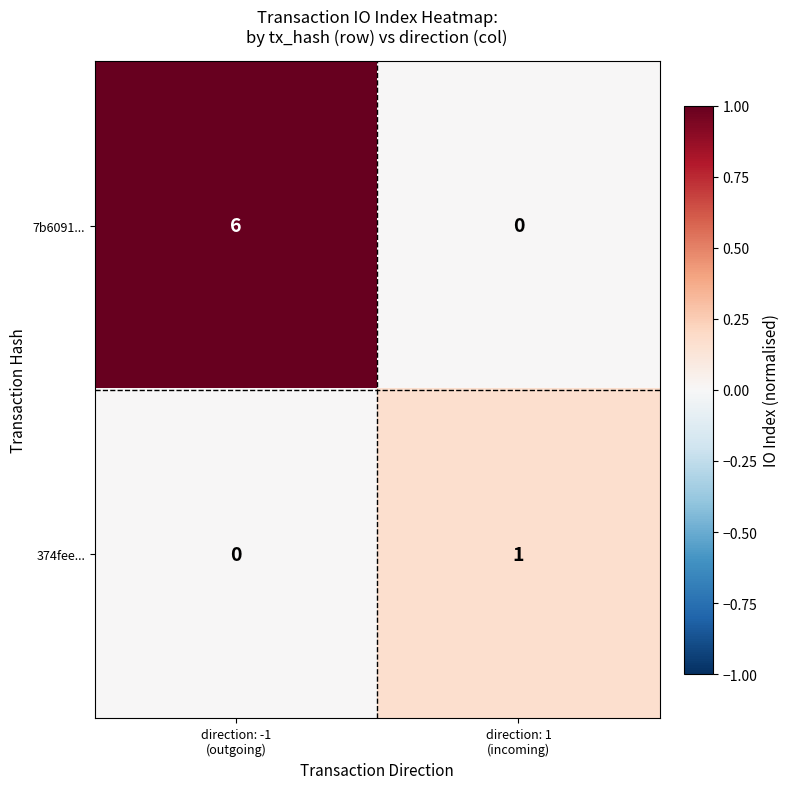

At how many categories does at least one series exceed 0?

2